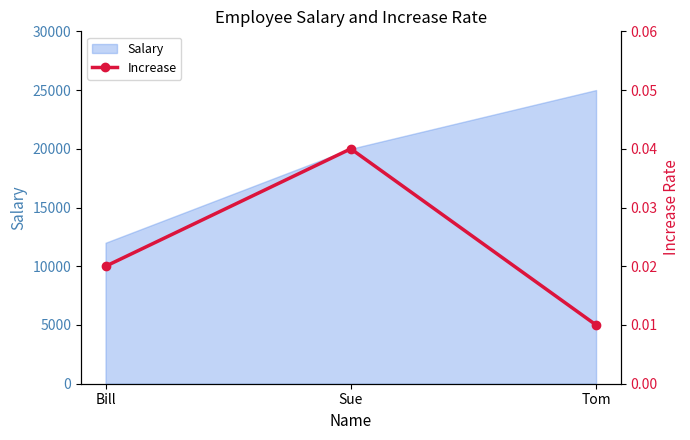

What is the label of the 3rd point from the right?

Bill